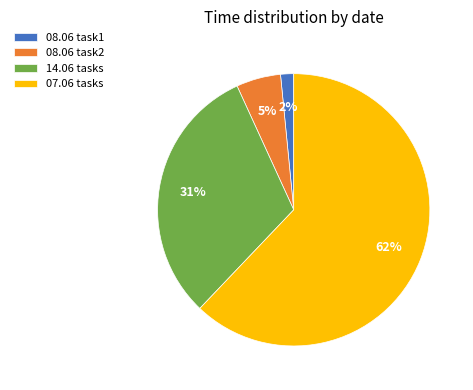

Does any single category account for the majority?

Yes